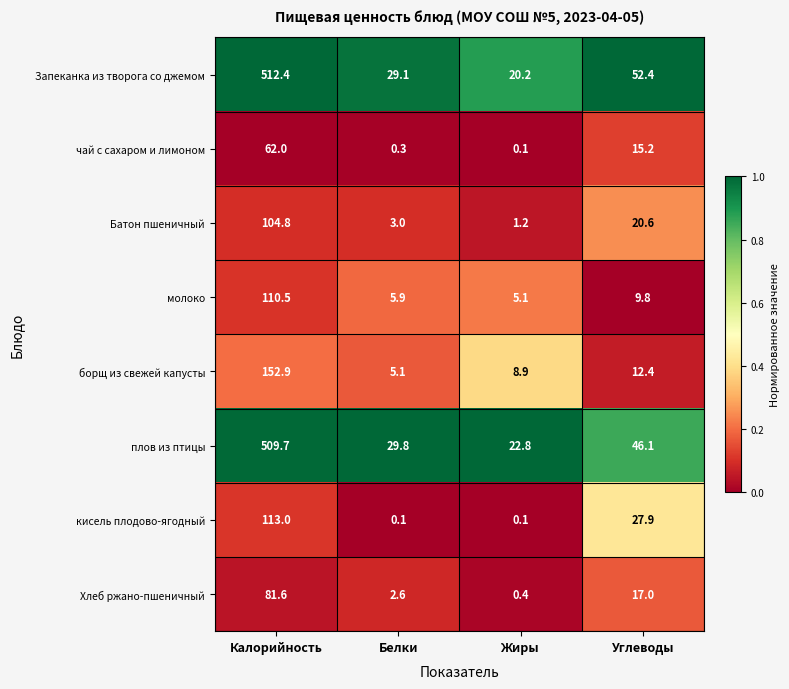

At which category is the sum across all series the highest?

Калорийность